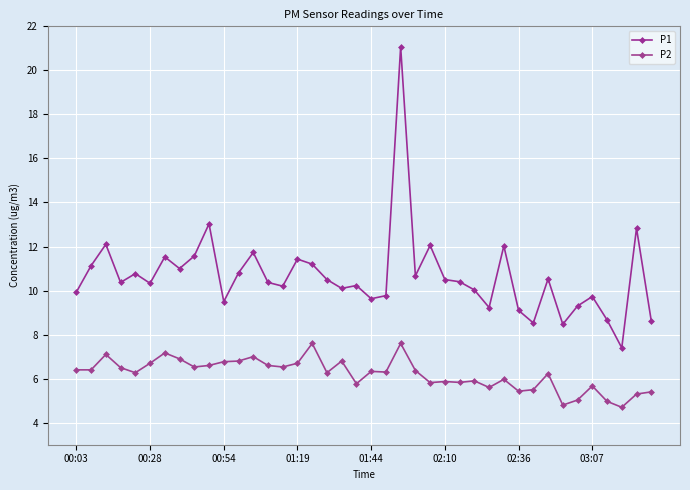

List the series in order of their peak value, lowest first.

P2, P1